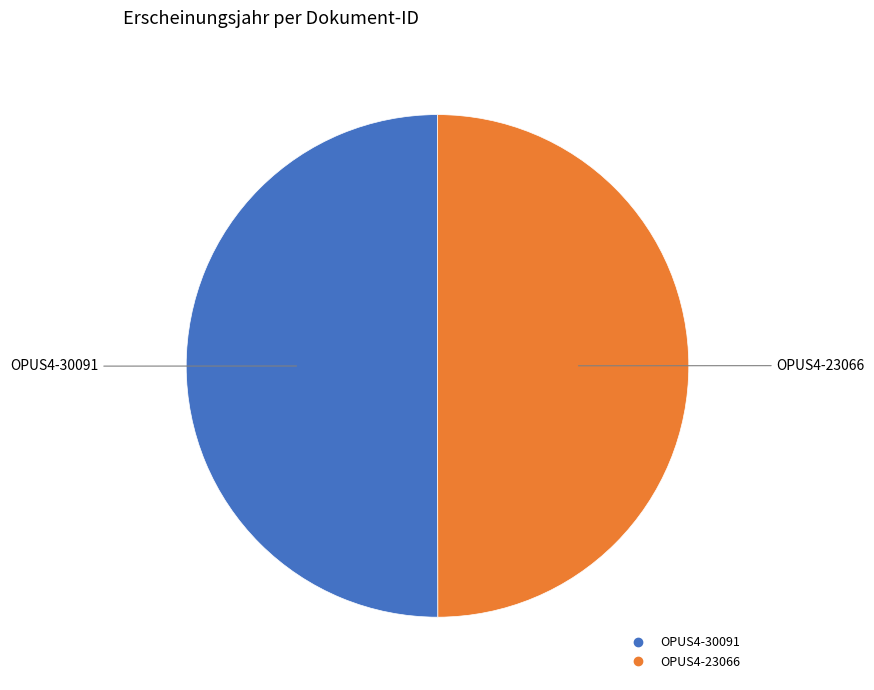

Approximately how many times larger is the value at OPUS4-23066 compared to OPUS4-30091?

1.0